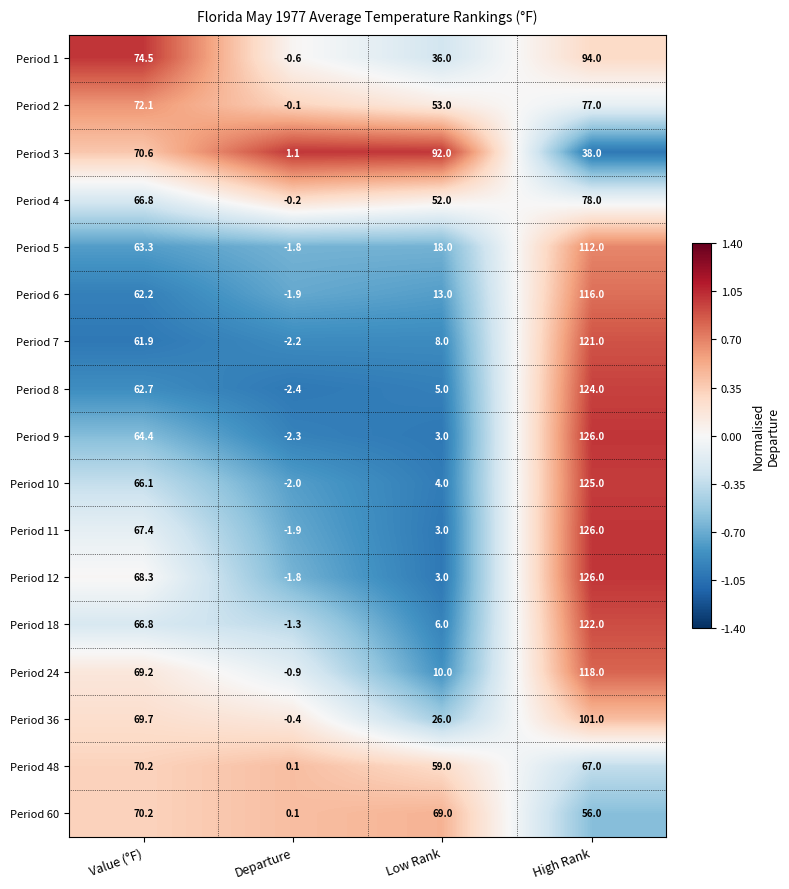

At which category does the chart reach its peak across all series?

High Rank